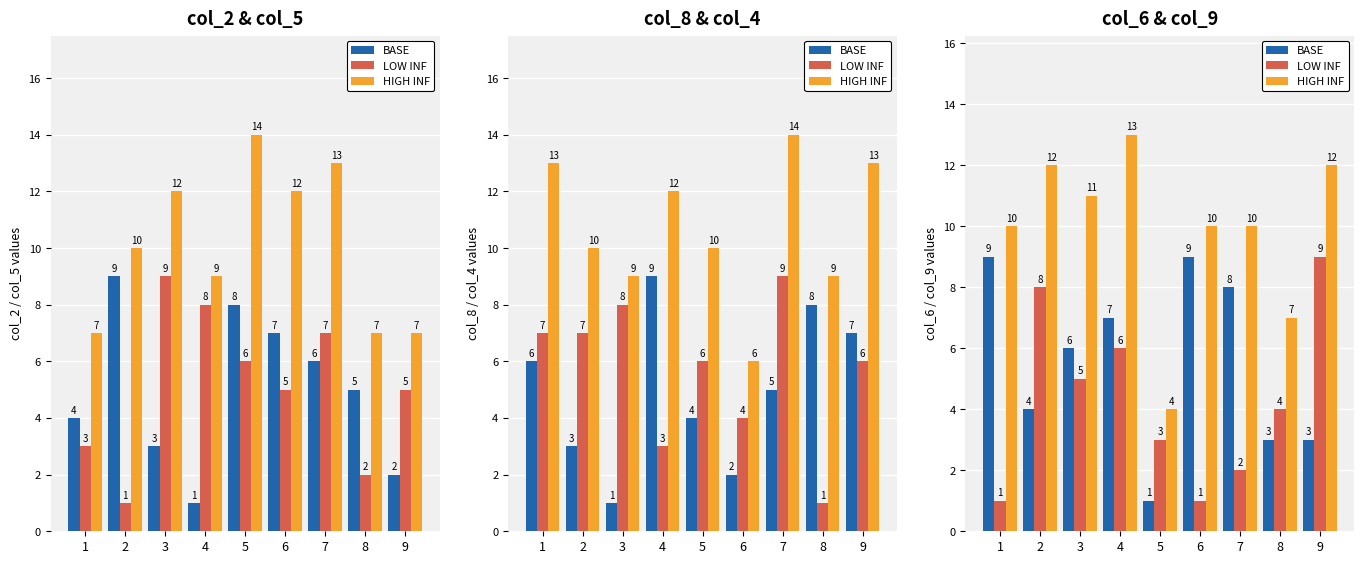

What is the value of the LOW INF bar at the 1st from the left?

1